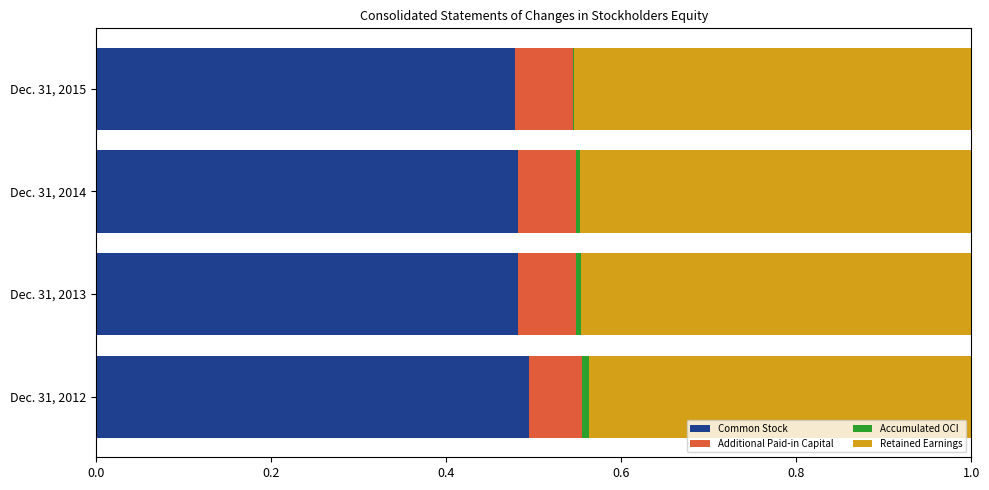

What is the sum of all Common Stock values?

1.9